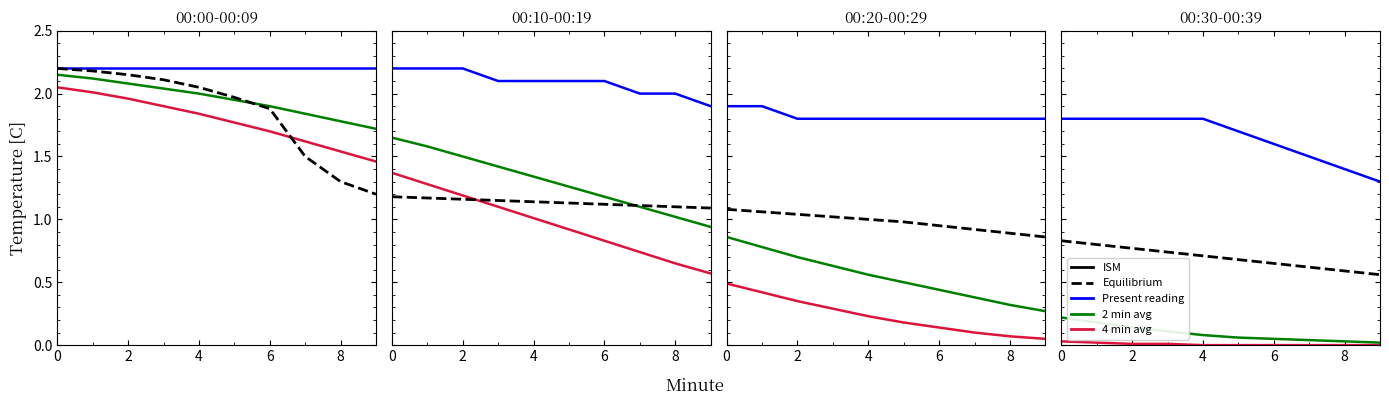

Between 2 and 6, which series saw the biggest shift?

2 min avg